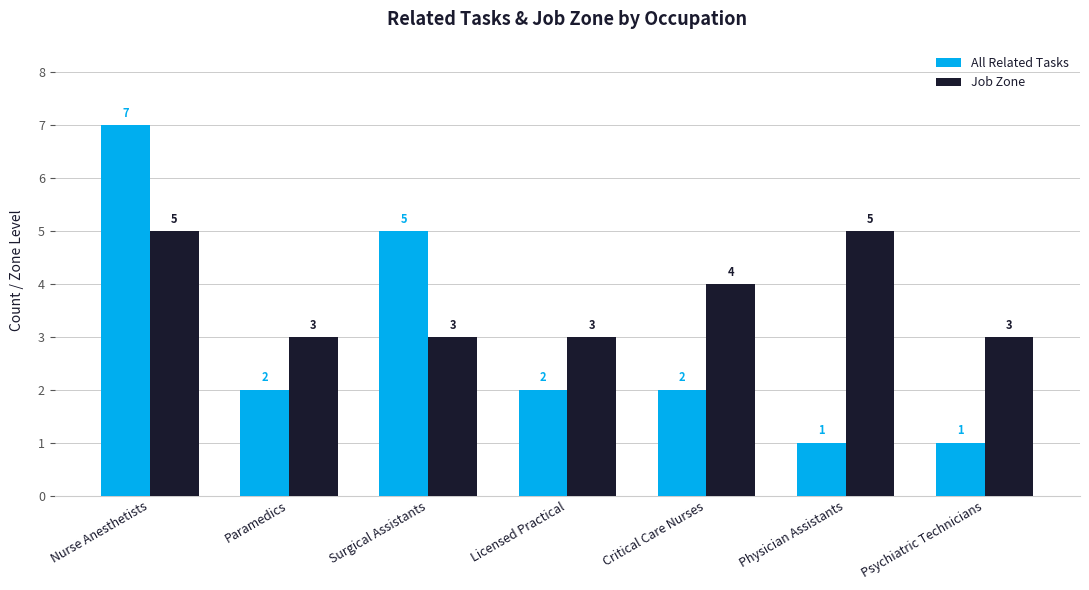

How many bars are there in each group?

2